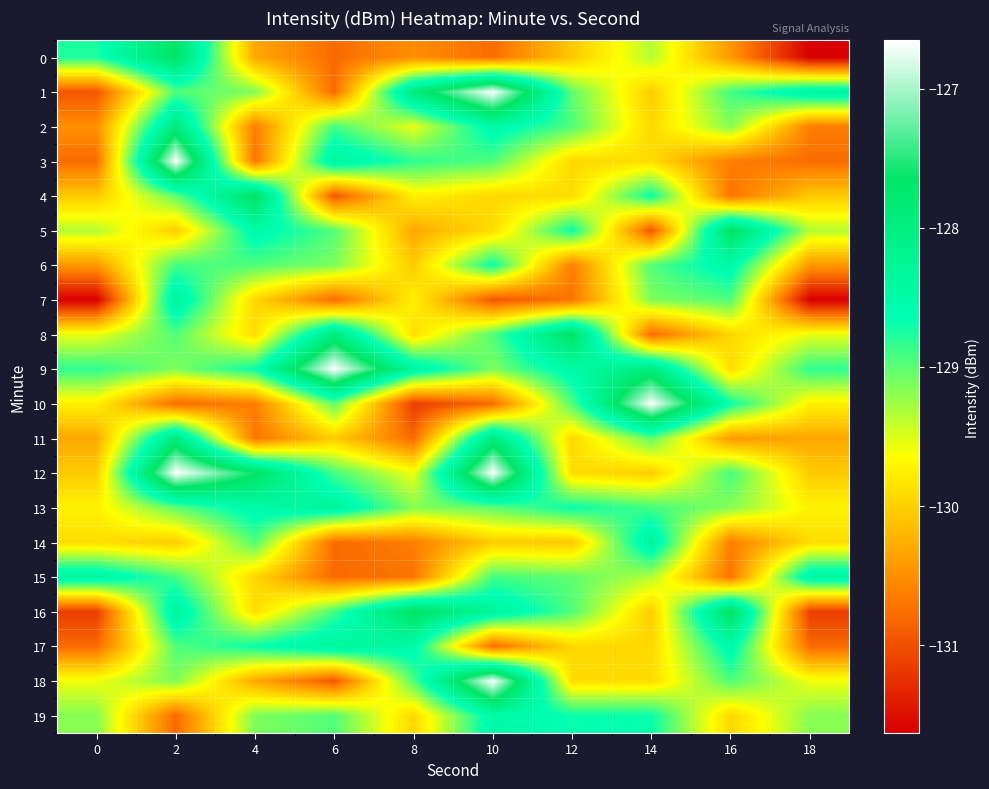

Reading left to right, list all the values displayed in this chart.

0: 0=-128.8	2=-127.6	4=-130.3	6=-130.8	8=-130.5	10=-130.8	12=-130.1	14=-129.3	16=-130.4	18=-131.6
1: 0=-130.9	2=-129.0	4=-129.1	6=-130.8	8=-127.9	10=-126.7	12=-129.0	14=-130.0	16=-128.9	18=-128.3
2: 0=-130.5	2=-127.9	4=-130.6	6=-128.9	8=-129.6	10=-128.5	12=-129.0	14=-129.9	16=-129.2	18=-130.6
3: 0=-130.8	2=-126.7	4=-130.7	6=-128.3	8=-128.8	10=-129.0	12=-129.9	14=-129.9	16=-130.6	18=-130.8
4: 0=-130.1	2=-129.0	4=-127.6	6=-130.9	8=-129.7	10=-129.9	12=-129.9	14=-128.7	16=-130.7	18=-130.1
5: 0=-129.3	2=-130.0	4=-128.5	6=-129.0	8=-130.3	10=-129.9	12=-128.7	14=-130.9	16=-127.6	18=-129.3
6: 0=-130.4	2=-128.9	4=-129.0	6=-129.1	8=-130.0	10=-128.7	12=-130.6	14=-129.0	16=-128.5	18=-130.4
7: 0=-131.6	2=-128.3	4=-129.9	6=-130.8	8=-129.7	10=-130.9	12=-130.7	14=-129.1	16=-129.0	18=-131.6
8: 0=-129.6	2=-129.0	4=-129.9	6=-127.9	8=-129.9	10=-129.0	12=-127.6	14=-130.8	16=-129.9	18=-129.6
9: 0=-128.8	2=-129.1	4=-128.7	6=-126.7	8=-128.4	10=-129.1	12=-128.5	14=-127.9	16=-129.9	18=-128.8
10: 0=-129.7	2=-130.8	4=-130.6	6=-129.0	8=-131.1	10=-130.8	12=-129.0	14=-126.7	16=-128.7	18=-129.7
11: 0=-130.3	2=-127.9	4=-130.7	6=-130.0	8=-130.8	10=-127.9	12=-129.9	14=-129.0	16=-130.4	18=-130.3
12: 0=-130.0	2=-126.7	4=-127.6	6=-128.9	8=-129.6	10=-126.7	12=-129.9	14=-130.0	16=-128.9	18=-130.0
13: 0=-129.7	2=-129.0	4=-128.5	6=-128.3	8=-129.2	10=-129.0	12=-128.7	14=-128.9	16=-129.2	18=-129.7
14: 0=-129.9	2=-130.0	4=-129.0	6=-130.8	8=-130.6	10=-130.0	12=-130.1	14=-128.3	16=-130.6	18=-129.9
15: 0=-128.4	2=-128.9	4=-129.9	6=-130.8	8=-130.7	10=-128.9	12=-129.0	14=-129.3	16=-130.7	18=-128.4
16: 0=-131.1	2=-128.3	4=-129.9	6=-128.9	8=-127.6	10=-128.3	12=-129.0	14=-130.0	16=-127.6	18=-131.1
17: 0=-130.8	2=-129.0	4=-128.7	6=-128.3	8=-128.5	10=-130.8	12=-129.9	14=-129.9	16=-128.5	18=-130.8
18: 0=-129.6	2=-129.1	4=-130.3	6=-130.9	8=-129.0	10=-126.7	12=-129.9	14=-129.9	16=-129.0	18=-129.6
19: 0=-129.2	2=-130.8	4=-129.1	6=-129.0	8=-129.9	10=-128.5	12=-128.7	14=-128.7	16=-129.9	18=-129.2